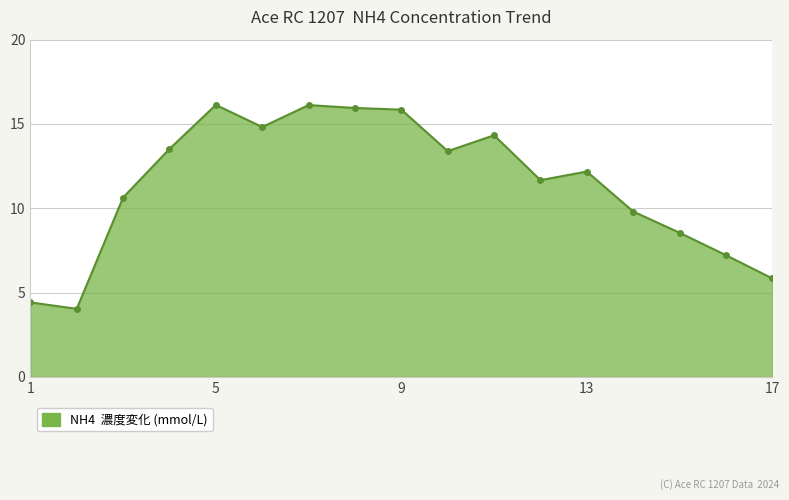

What is the minimum value shown in the chart?

4.0